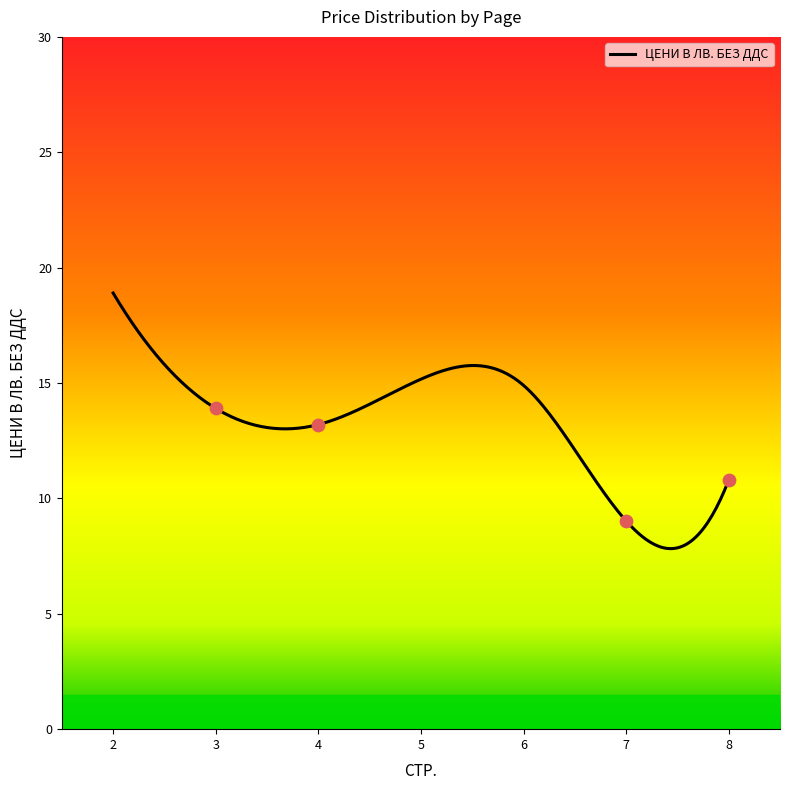

Which has a higher value, 8 or 3?

3